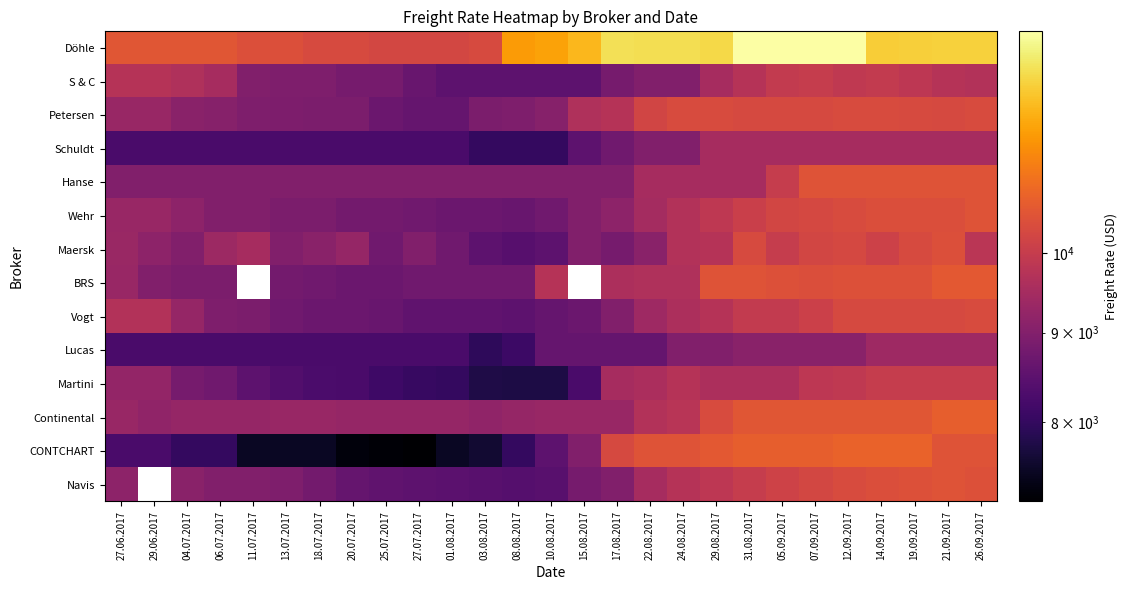

Which category has the highest value in the Continental series?

21.09.2017